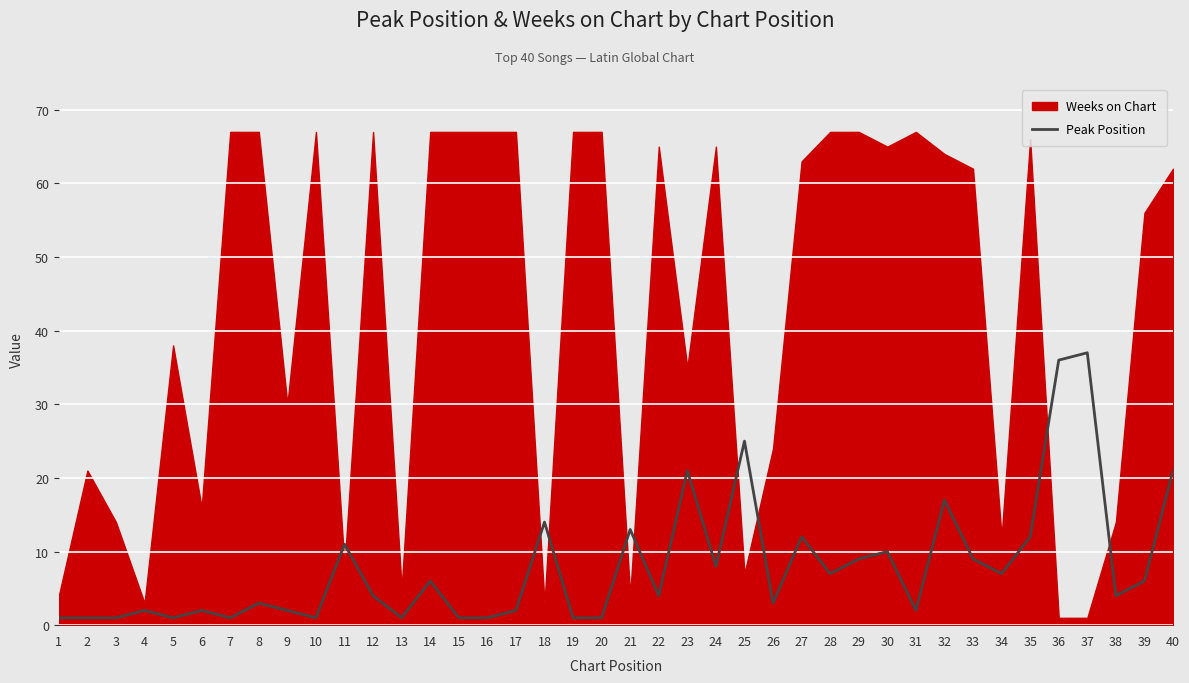

What is the change in value from 11 to 32?

+6